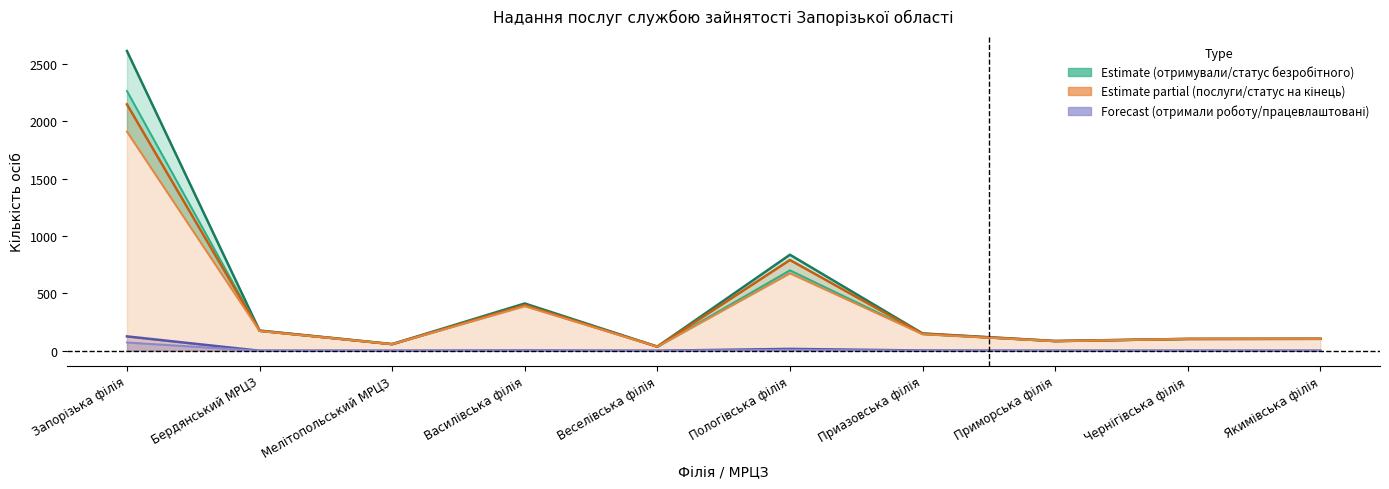

Which series has the widest spread of values?

Всього отримували послуги